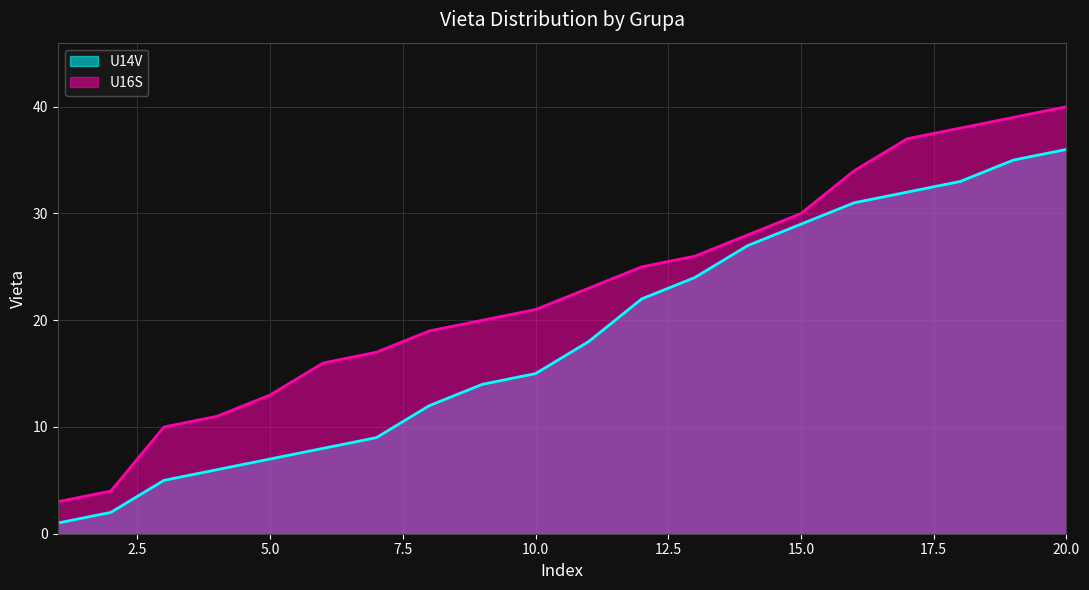

Is the value of U14V at 20 greater than the value of U16S at 8?

Yes